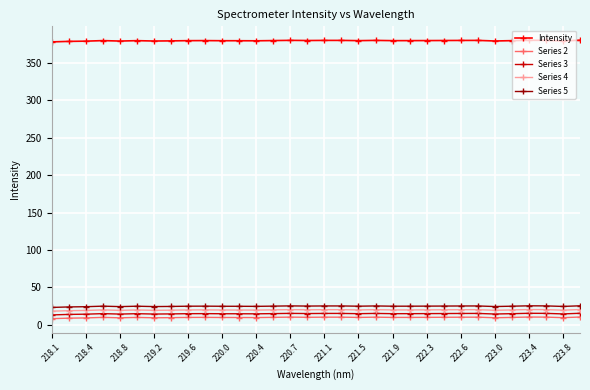

What is the value of the Series 4 point at the 18th from the left?

20.3